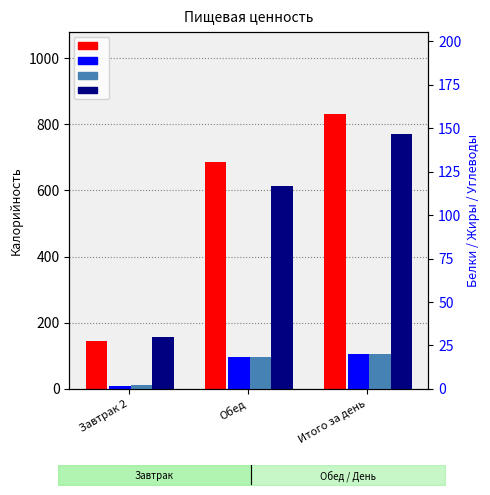

What is the difference between the second highest and minimum values in the Белки series?

16.8